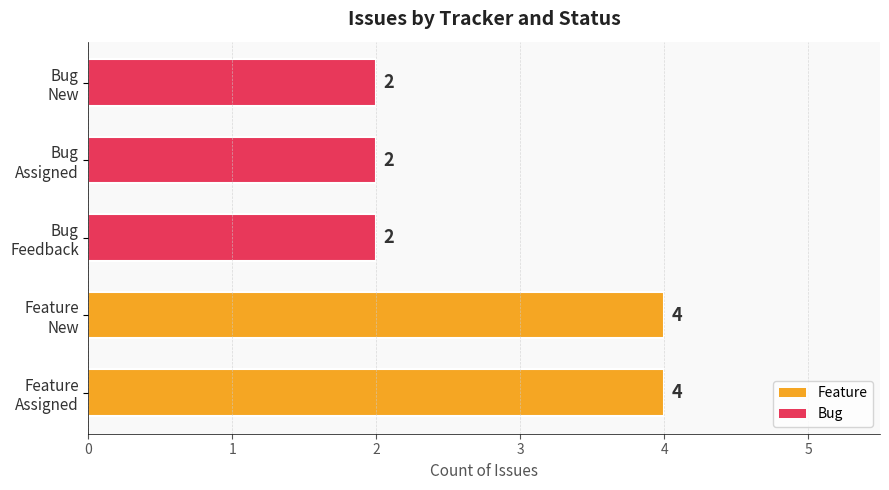

Are the bars grouped side by side (vs. stacked)?

No